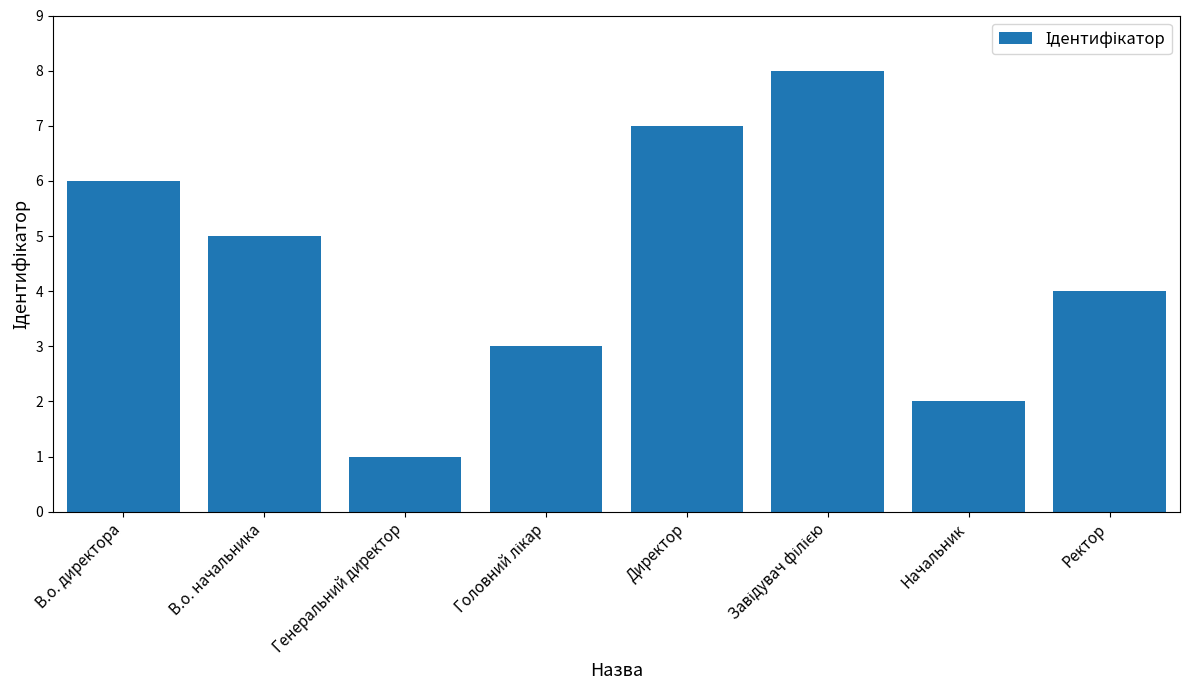

How many bars are there in total?

8